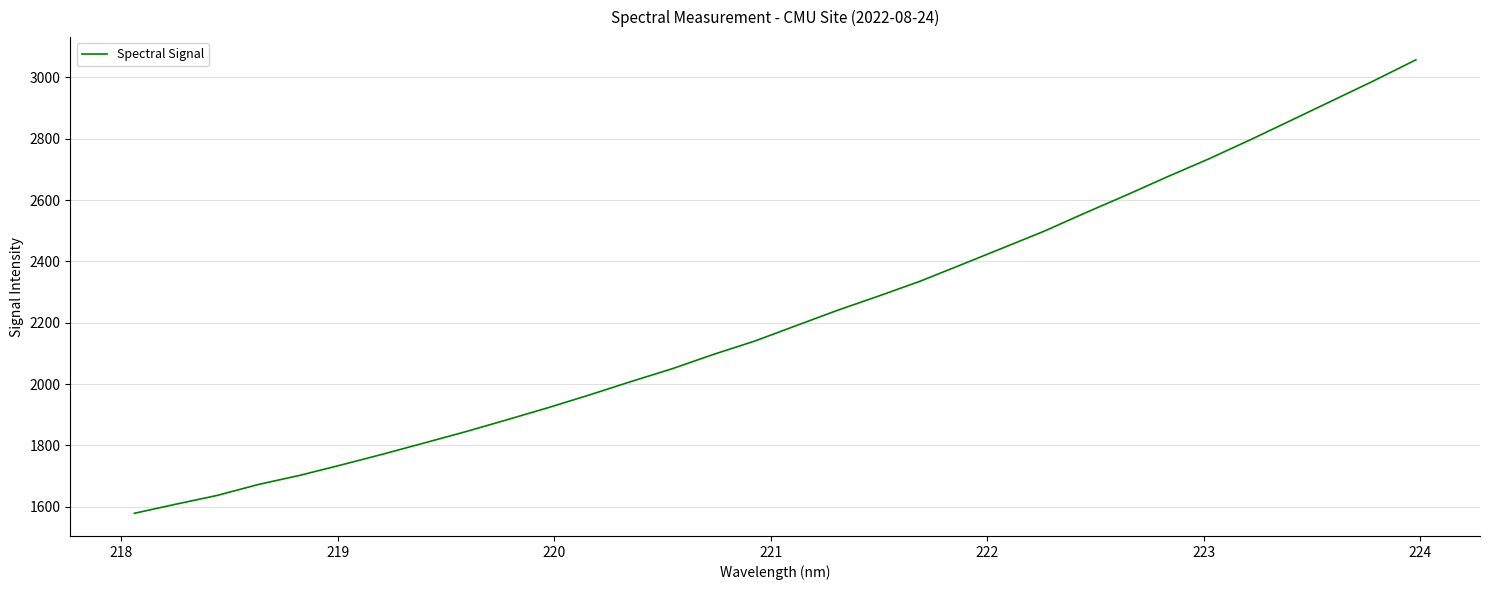

What is the difference between the maximum and minimum values?

1479.1